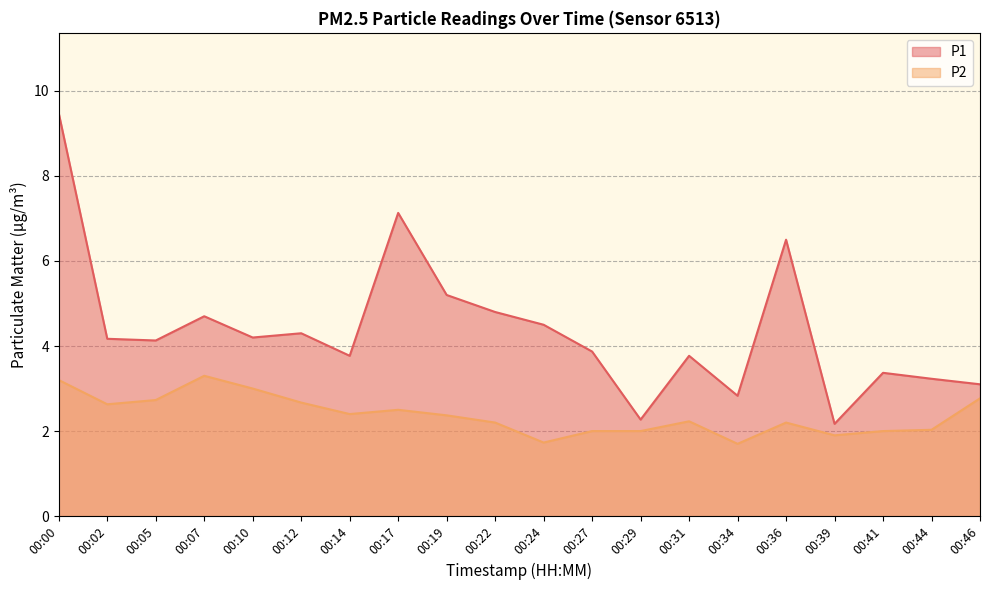

Which label corresponds to the largest value in the chart?

00:00